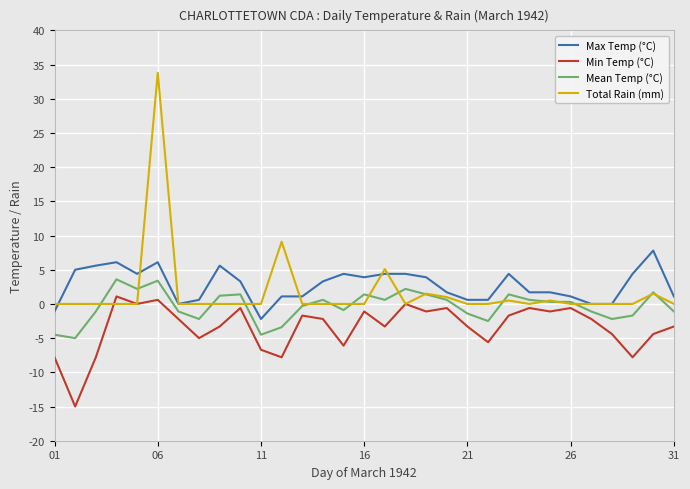

Which series has the widest spread of values?

Total Rain (mm)